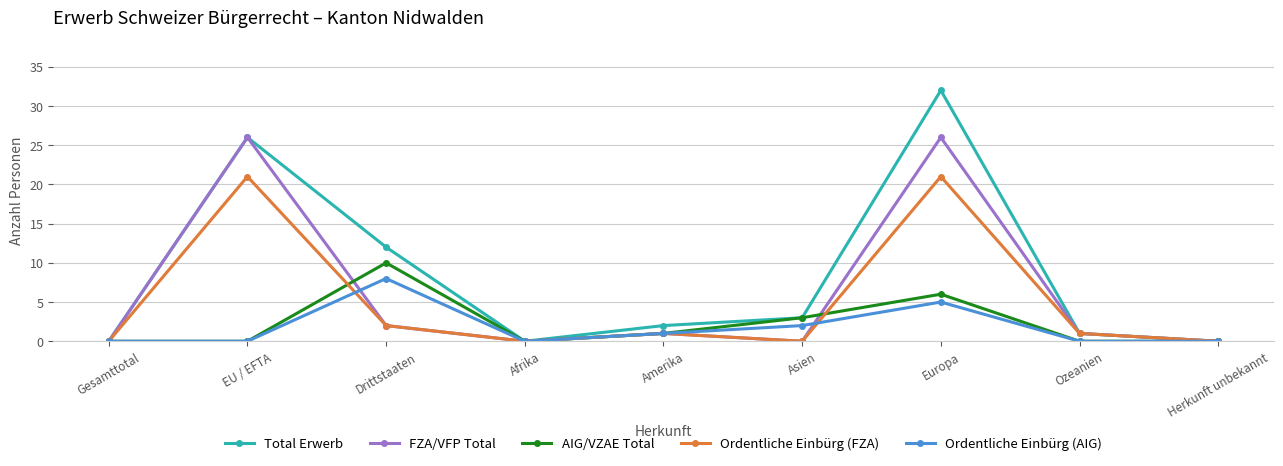

What is the label of the 5th point from the right?

Amerika